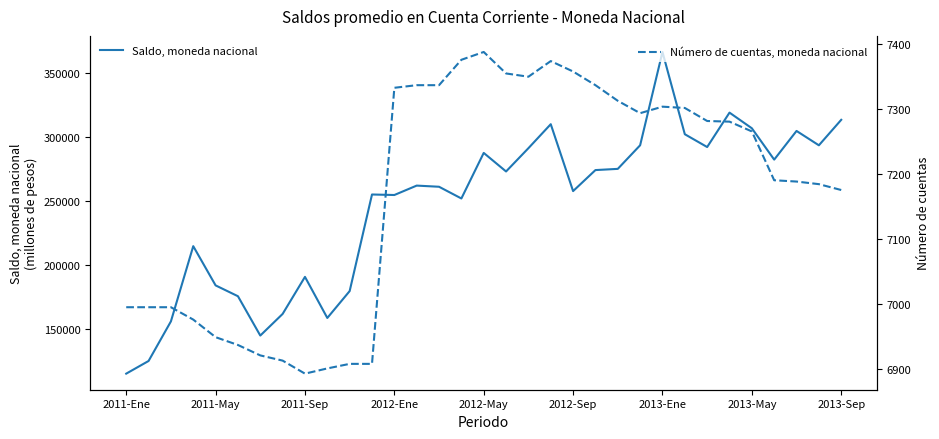

What is the lowest value of the Saldo, moneda nacional series?

115305.5